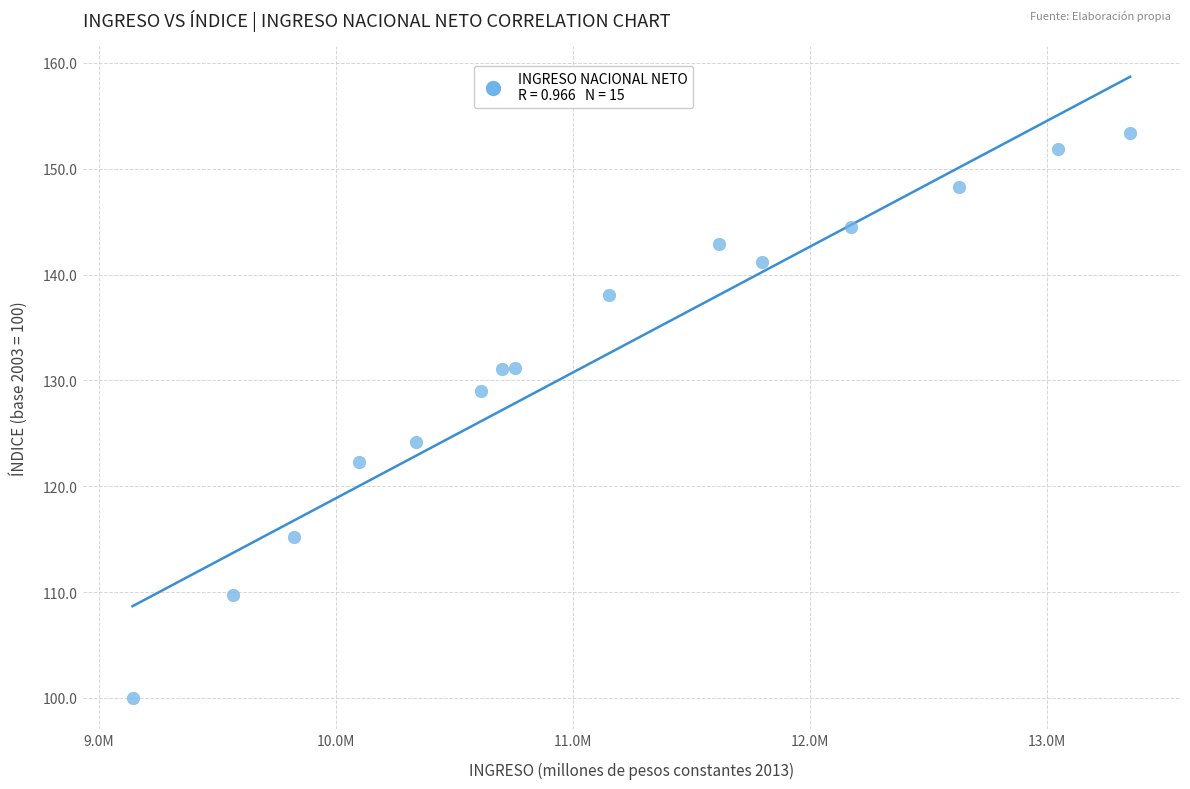

What Y value in the scatter plot is closest to 126?

124.2